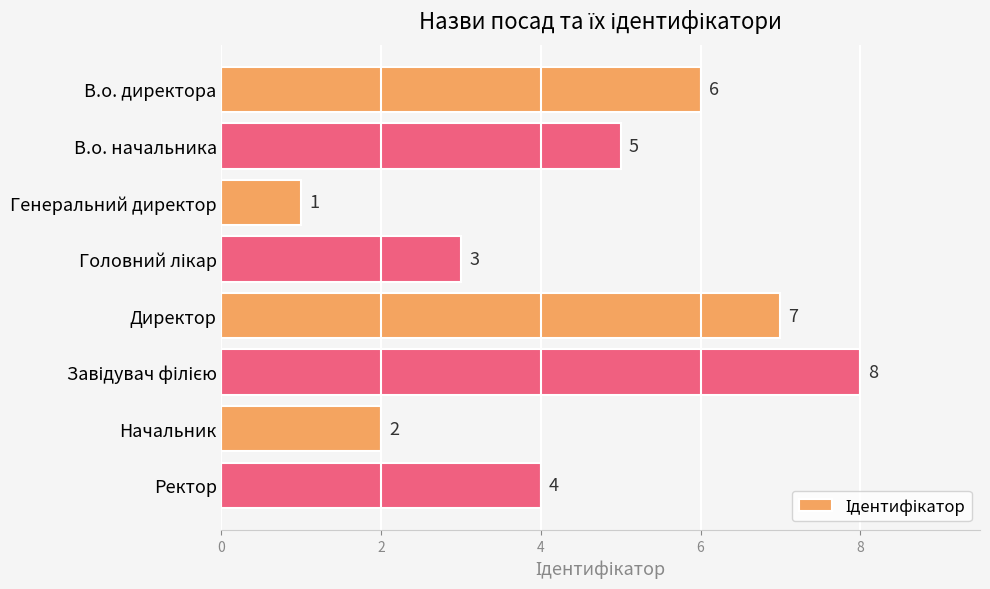

Is it true that the value at Директор is 10?

False